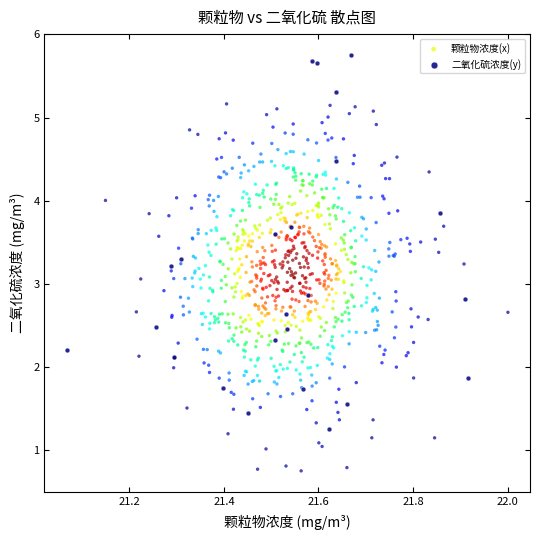

Which series contains the lowest Y value?

颗粒物浓度(x)